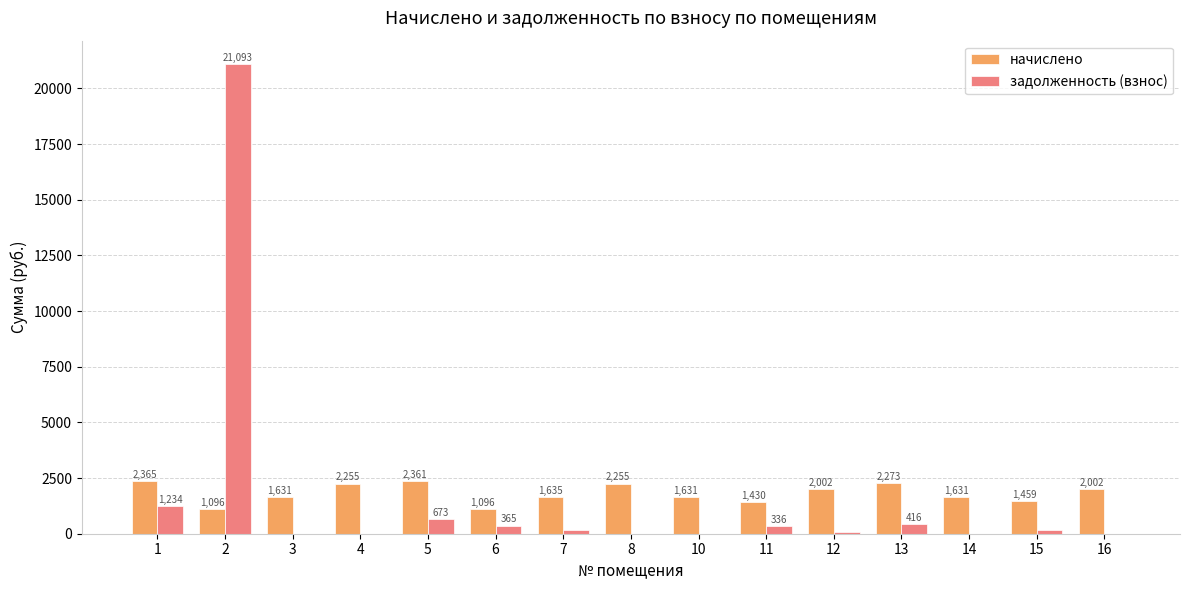

Is the value of начислено at 7 greater than the value of задолженность (взнос) at 7?

Yes